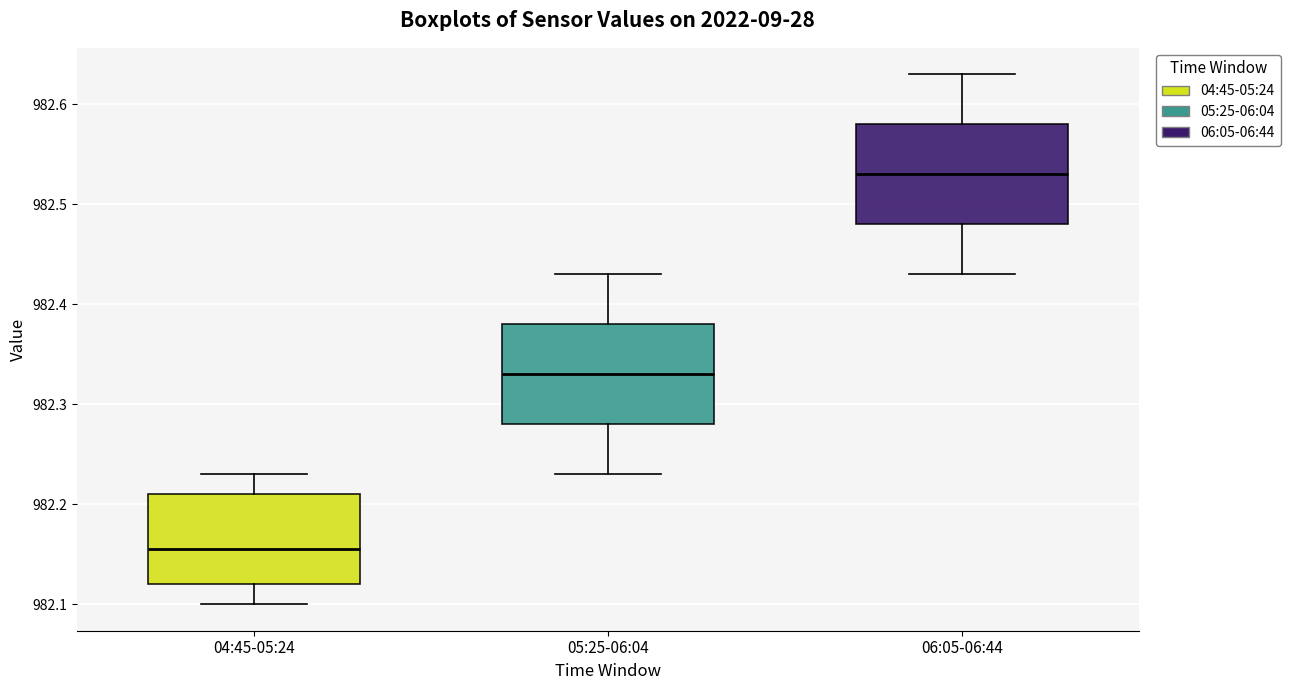

Which box's median line is the lowest?

04:45-05:24